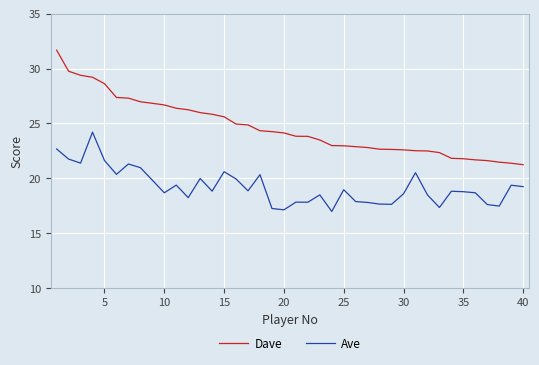

True or false: Ave has more than 1 interior local peaks.

True